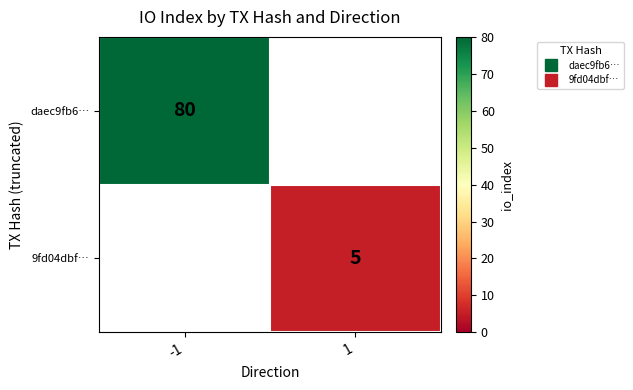

The value of 9fd04dbf… at -1 is 2. True or false?

False